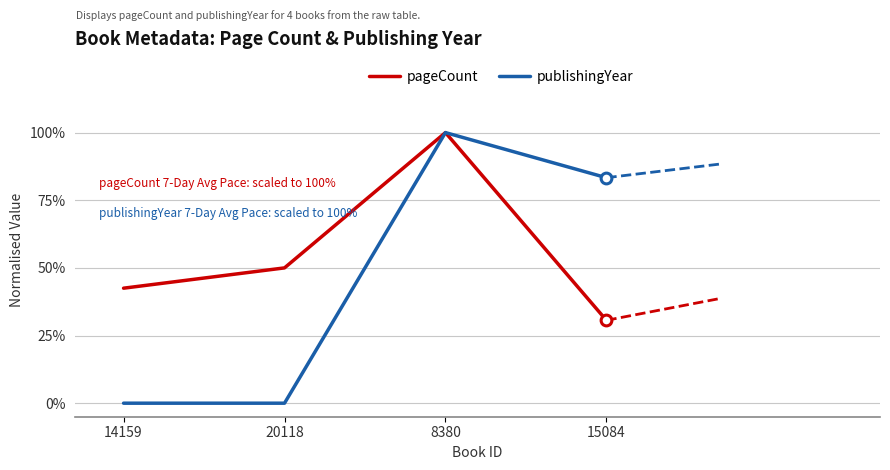

What is the total value across all series at 14159?

42.5